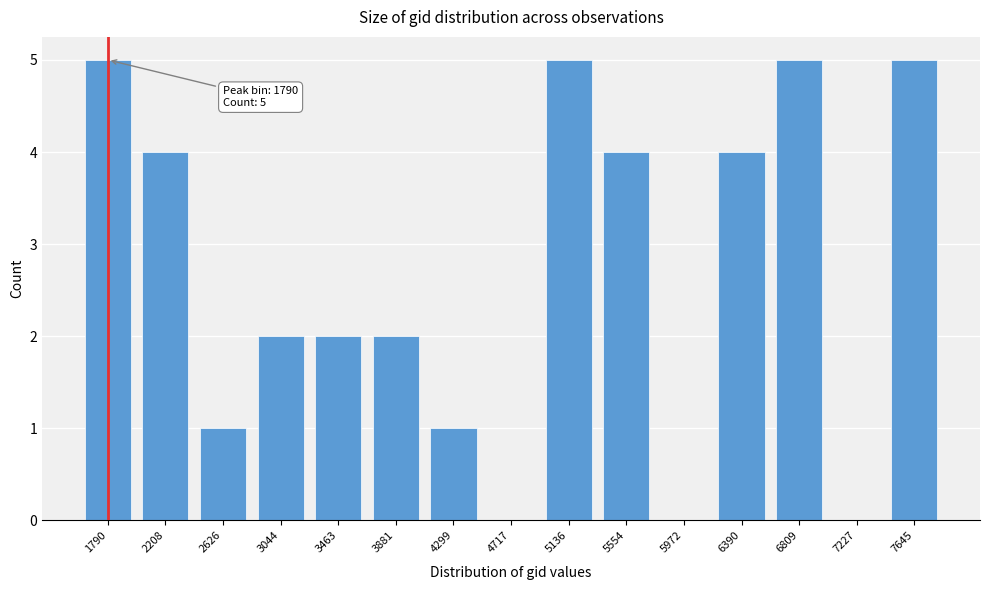

Reading right to left, extract all data points from this chart.

7645=5	7227=0	6809=5	6390=4	5972=0	5554=4	5136=5	4717=0	4299=1	3881=2	3463=2	3044=2	2626=1	2208=4	1790=5